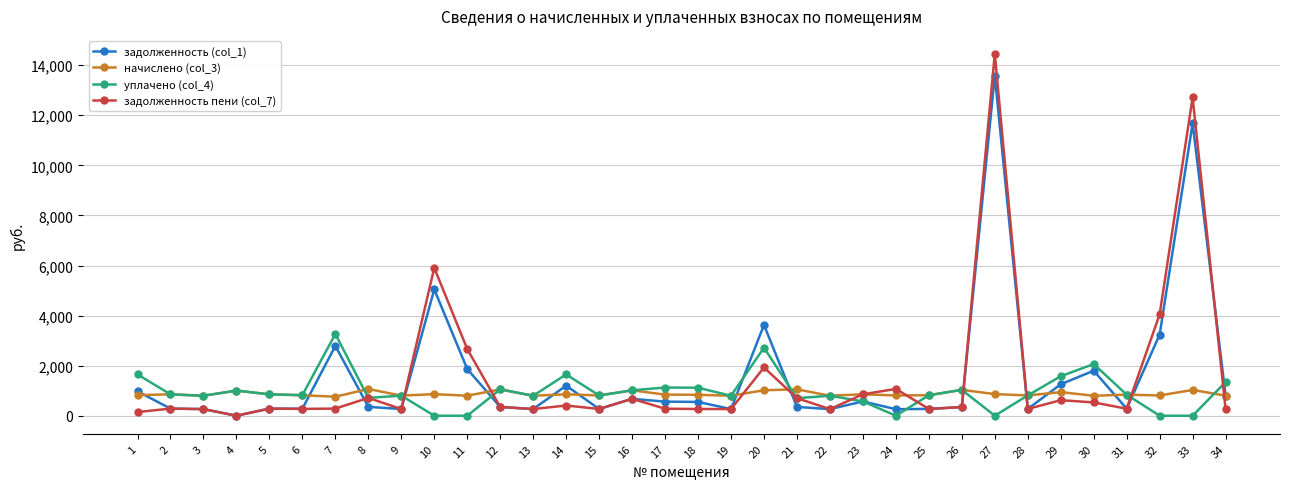

Does the chart have visible grid lines?

Yes